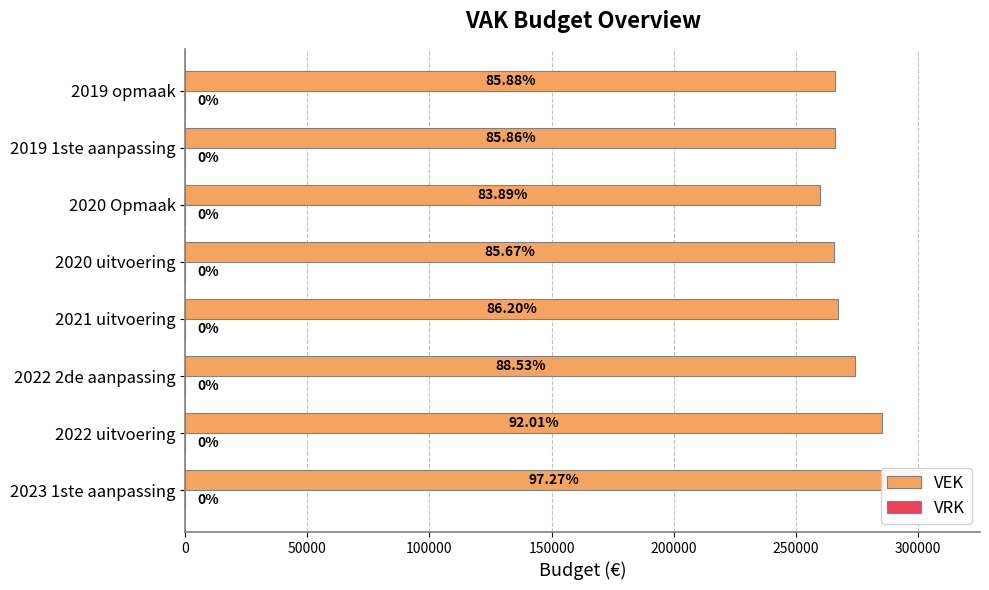

How many bars are there in each group?

2